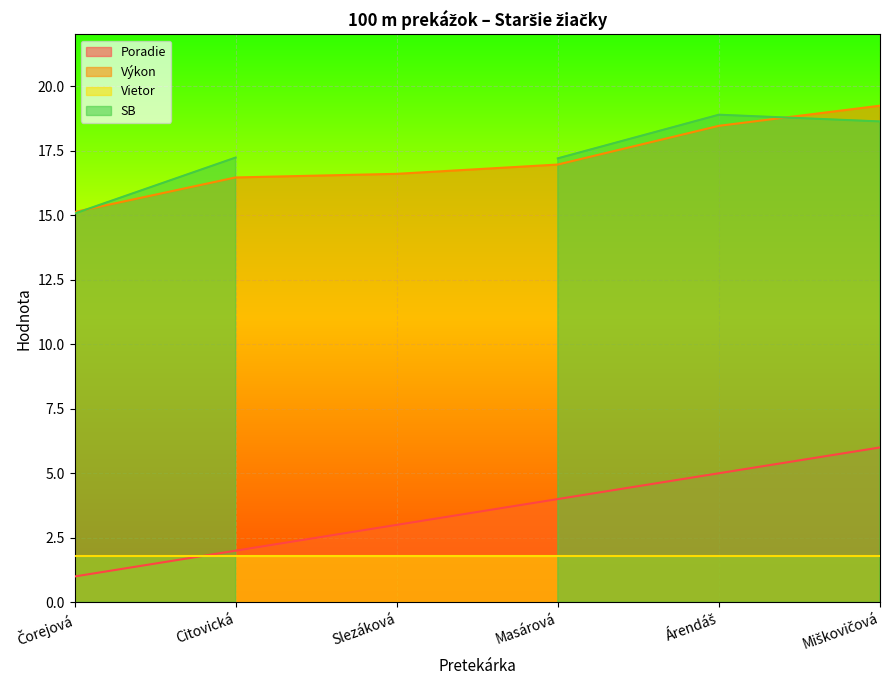

What is the maximum value shown in the chart?

19.2